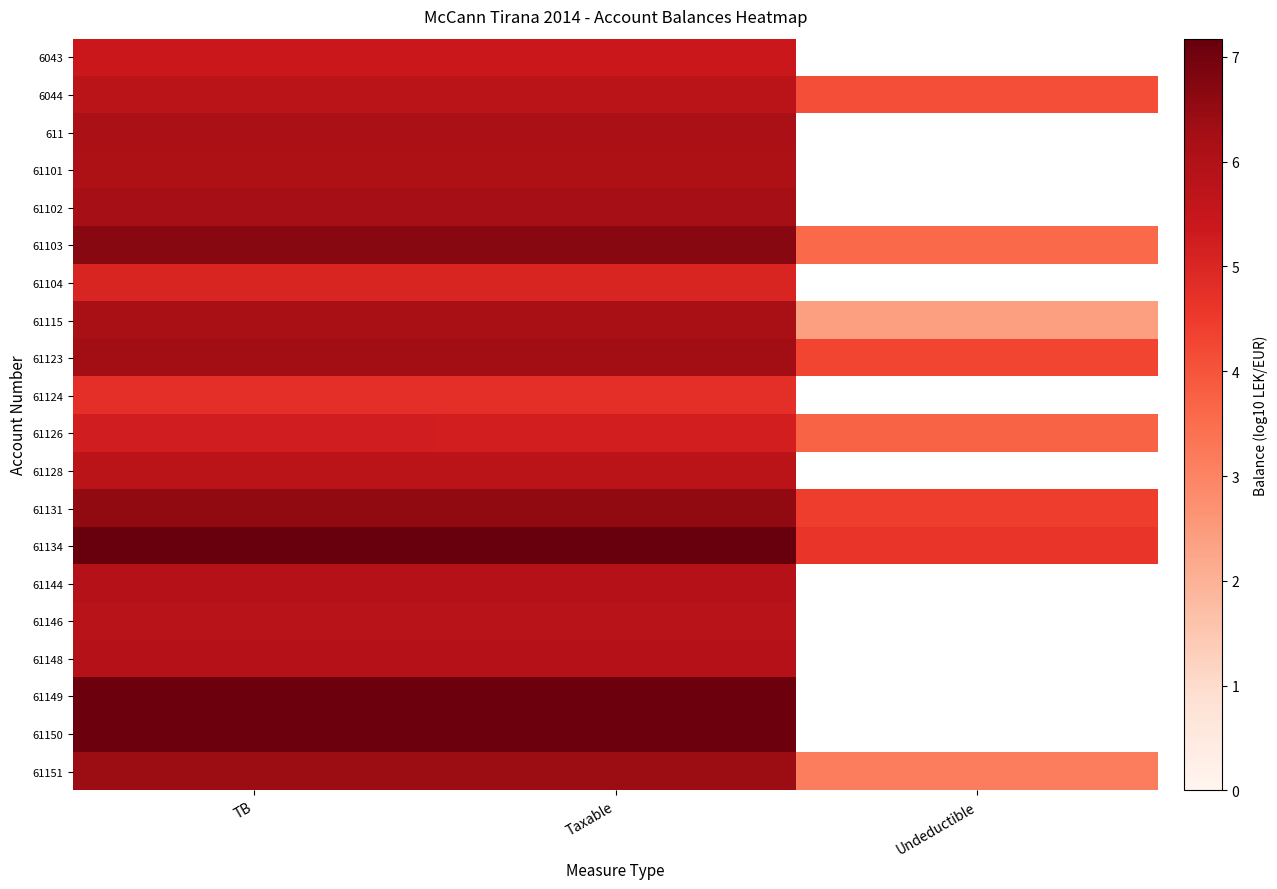

At which category does the chart reach its minimum across all series?

Undeductible